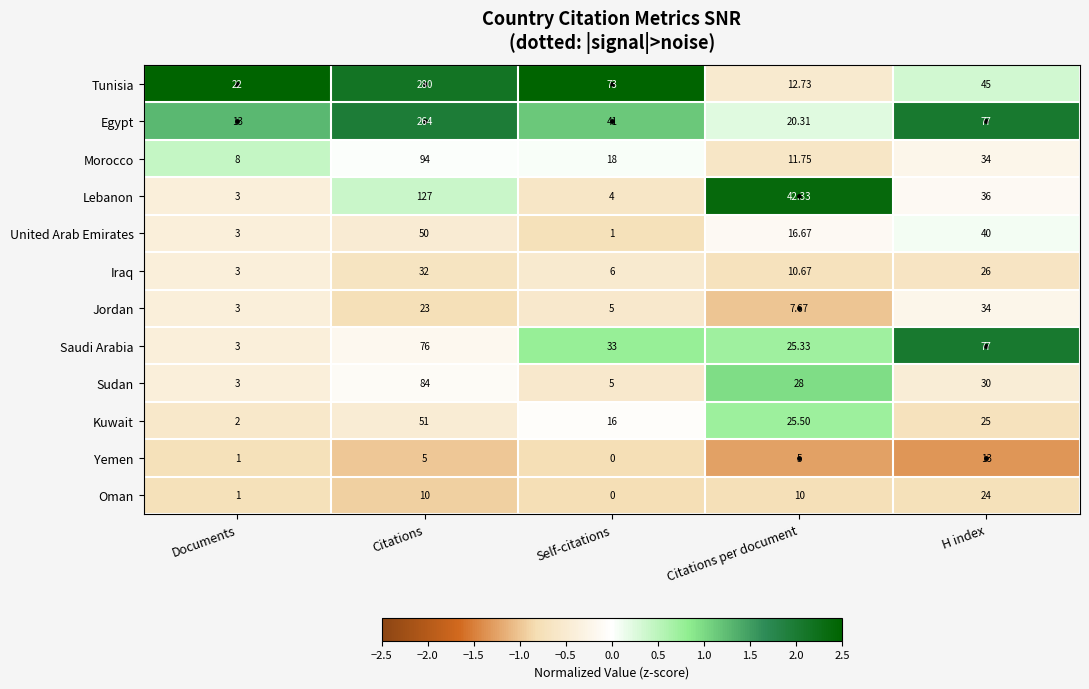

At which label is Egypt closest to 138?

H index